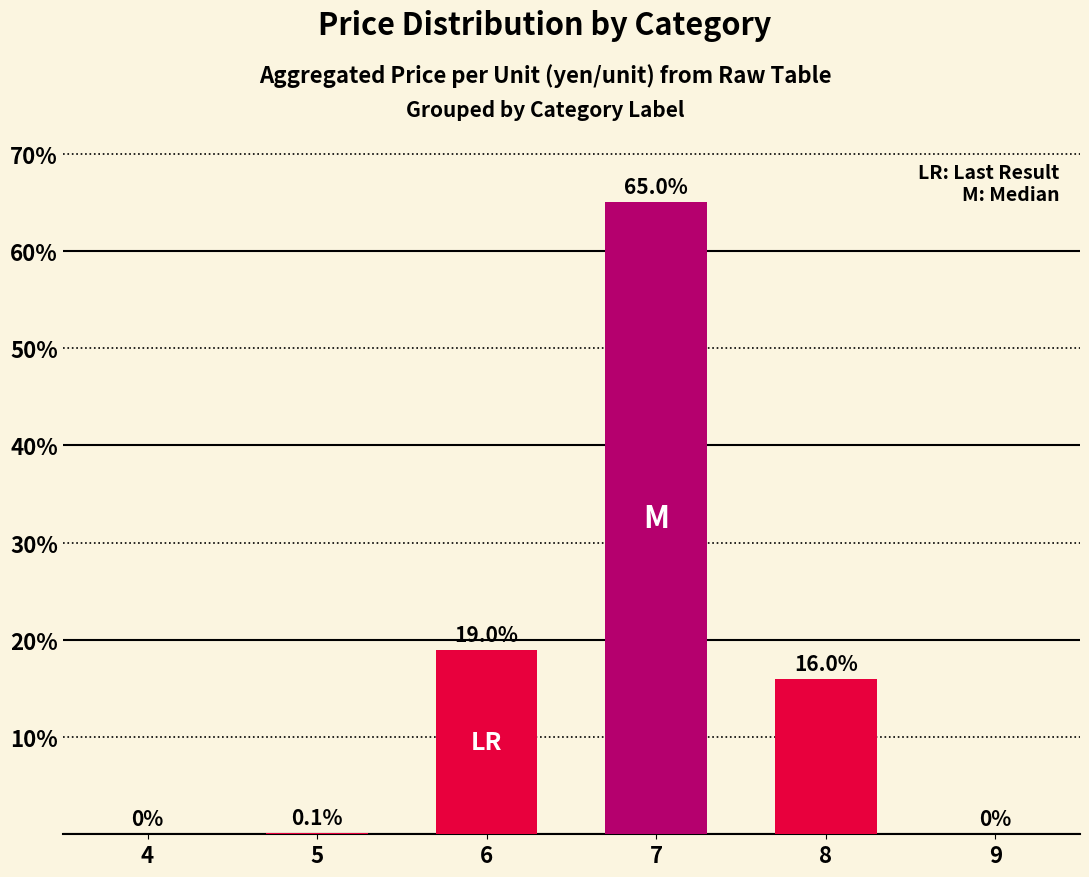

At which label does the data first exceed 16?

6